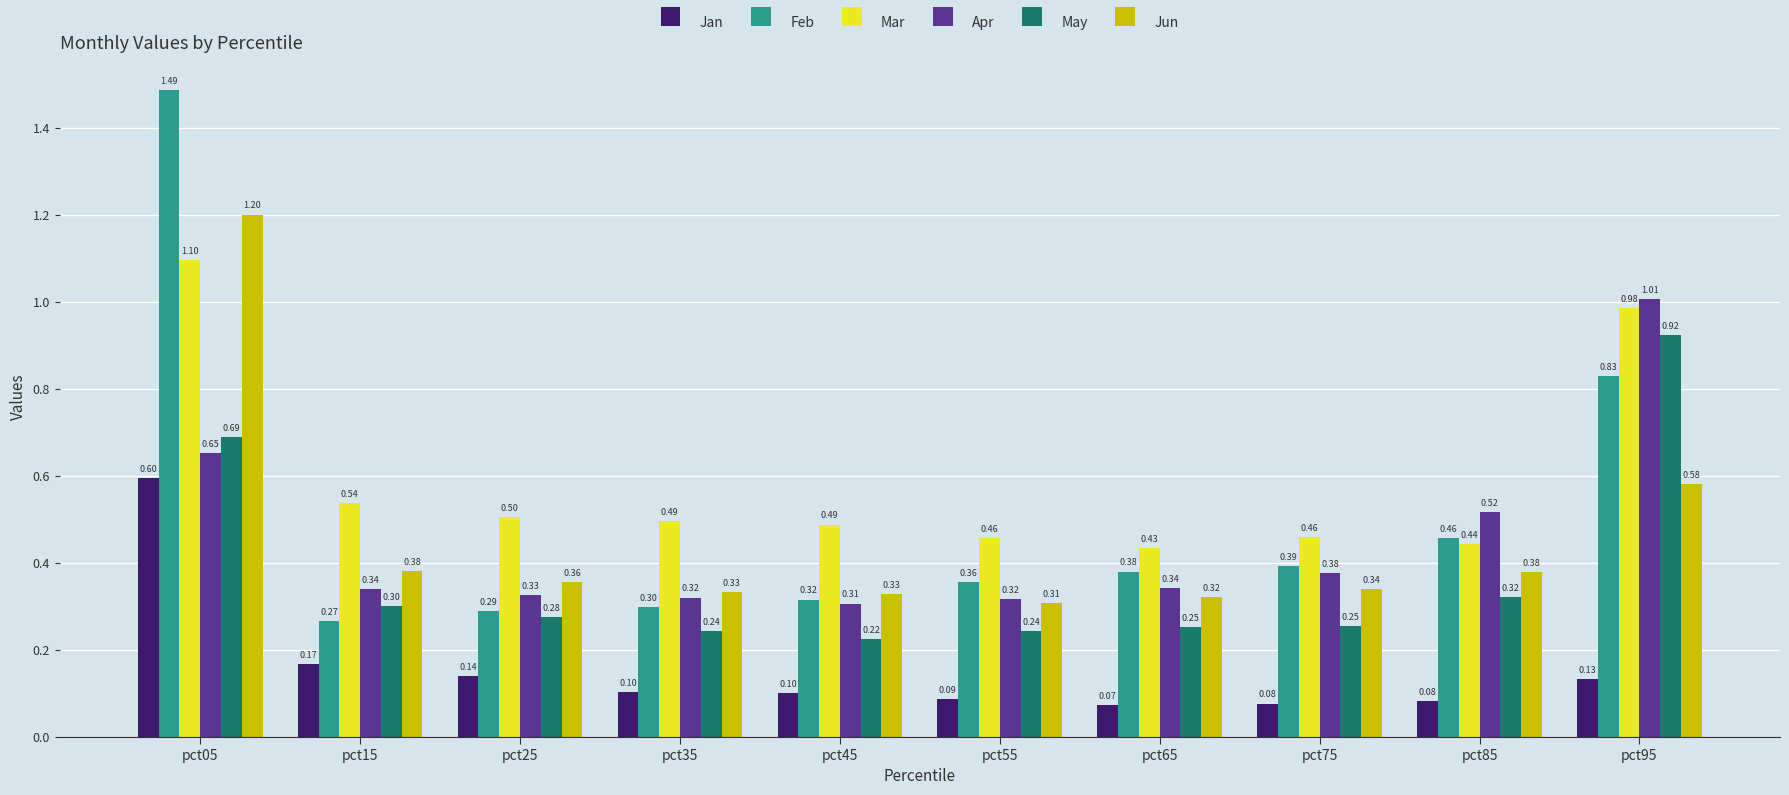

What is the total value across all series at pct15?

2.0